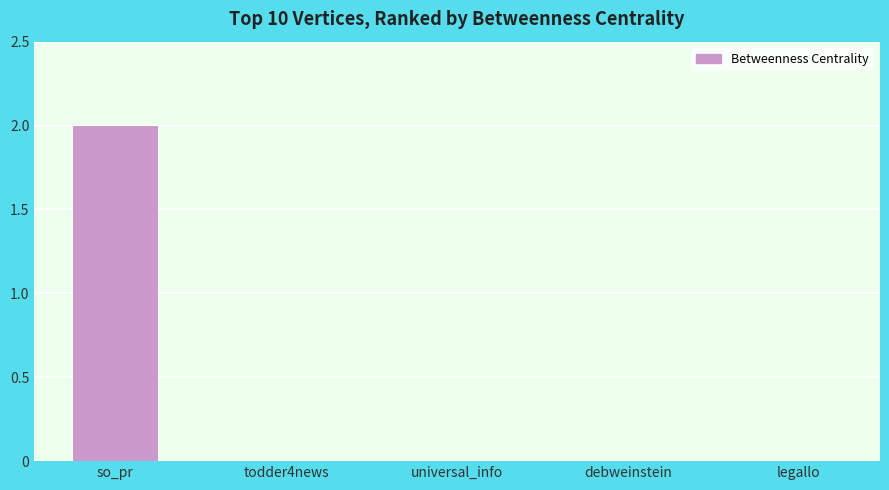

At which category does the chart reach its peak across all series?

so_pr